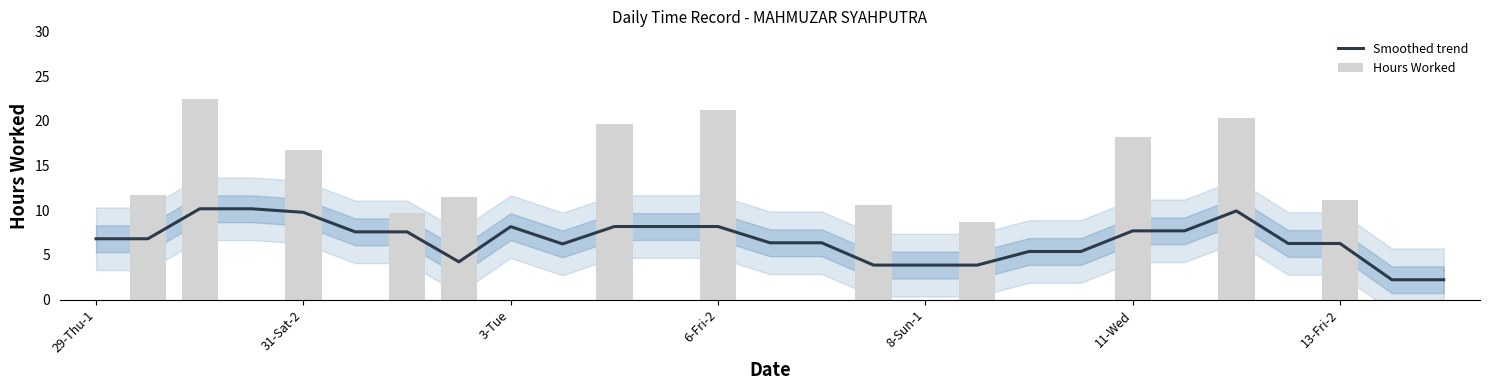

Reading left to right, list all the values displayed in this chart.

Smoothed trend: 6.8	6.8	10.2	10.2	9.8	7.6	7.6	4.2	8.2	6.2	8.2	8.2	8.2	6.4	6.4	3.9	3.9	3.9	5.4	5.4	7.7	7.7	9.9	6.3	6.3	2.2	2.2
Hours Worked: 0.0	11.7	22.4	0.0	16.8	0.0	9.7	11.5	0.0	0.0	19.7	0.0	21.2	0.0	0.0	10.6	0.0	8.7	0.0	0.0	18.2	0.0	20.3	0.0	11.1	0.0	0.0